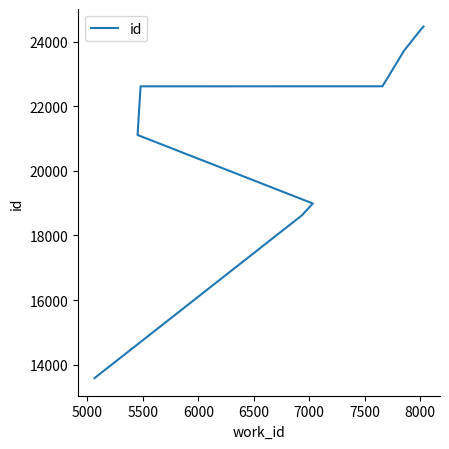

True or false: the data shows 22615 at 7500.

True